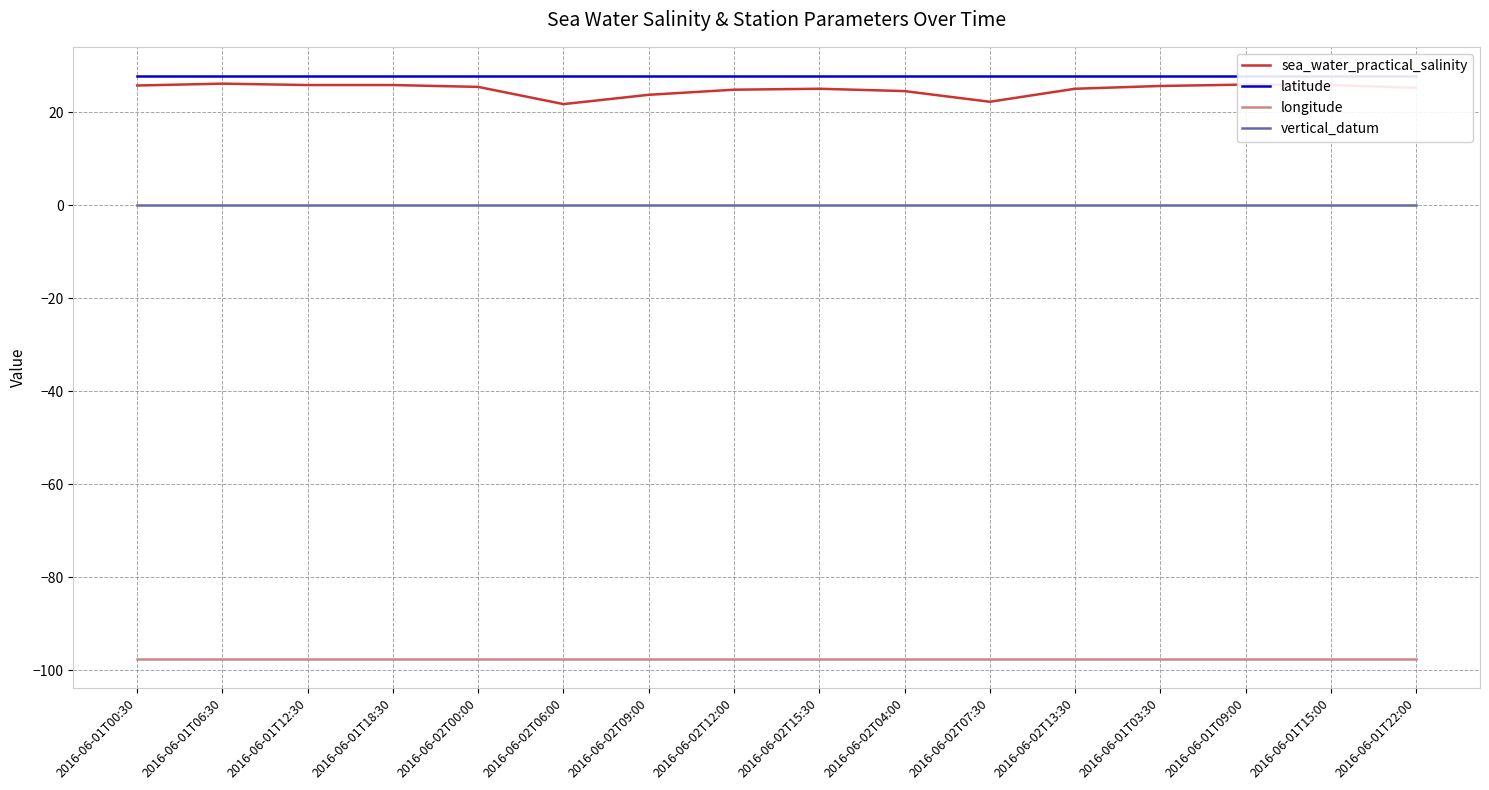

Which series has the largest range (max minus min)?

sea_water_practical_salinity